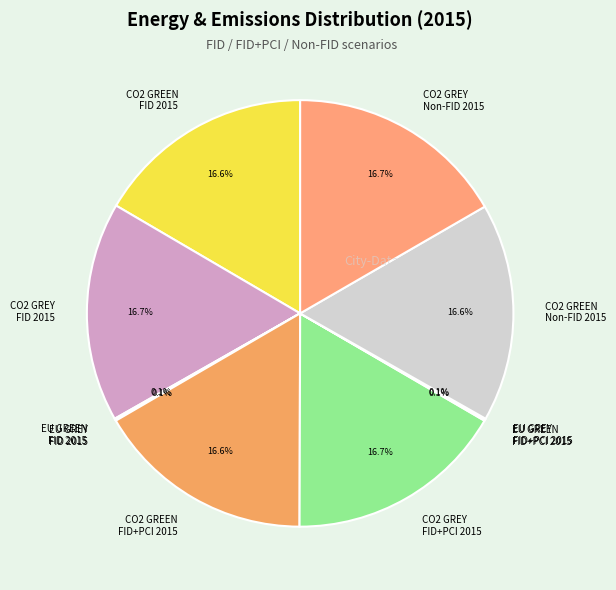

To the nearest percent, what is the difference between the largest and smallest slice percentages?

17%